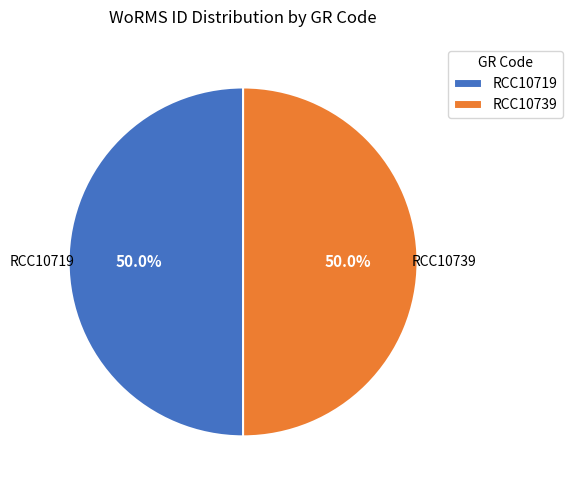

Is the sum of RCC10739 and RCC10719 greater than half?

Yes